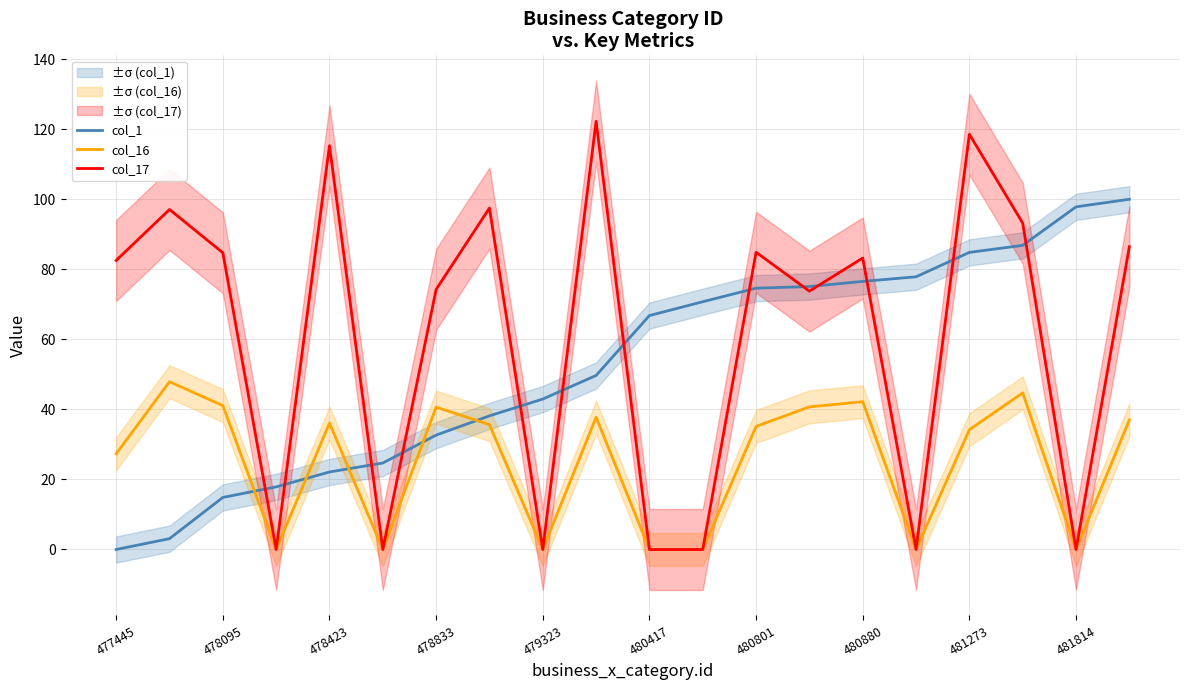

True or false: col_16 has a value of 30.7 at 481814.

False